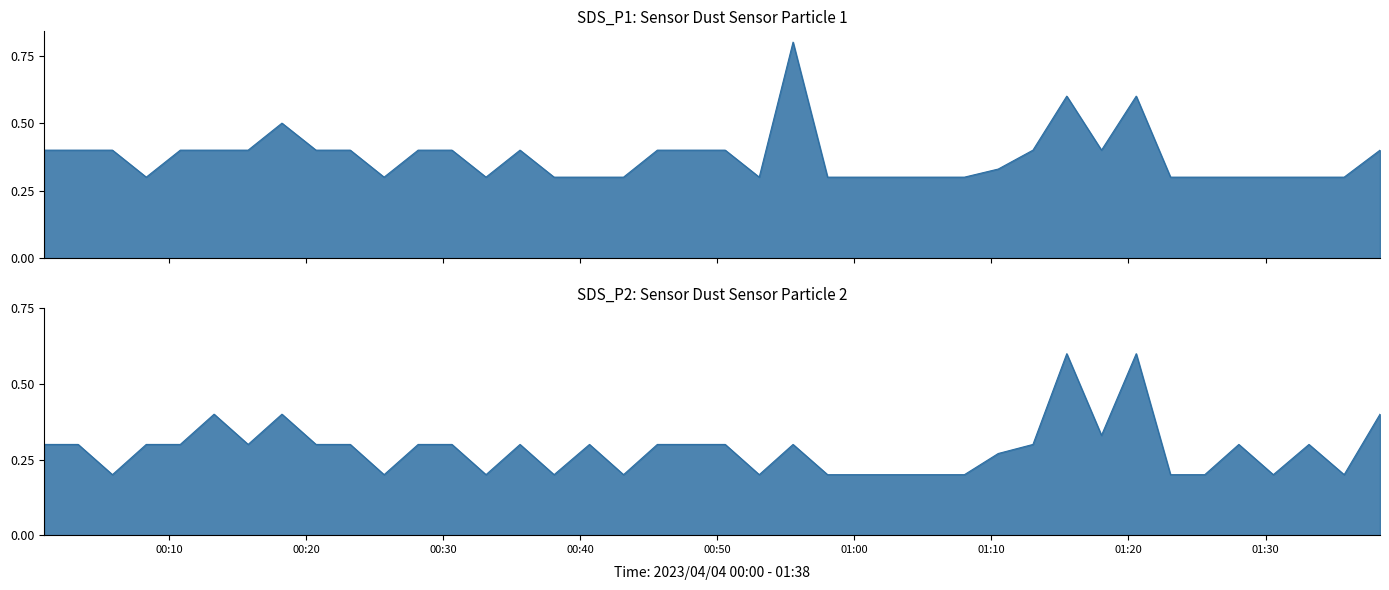

What is the label of the 11th point from the left?

2023/04/04 00:25:42